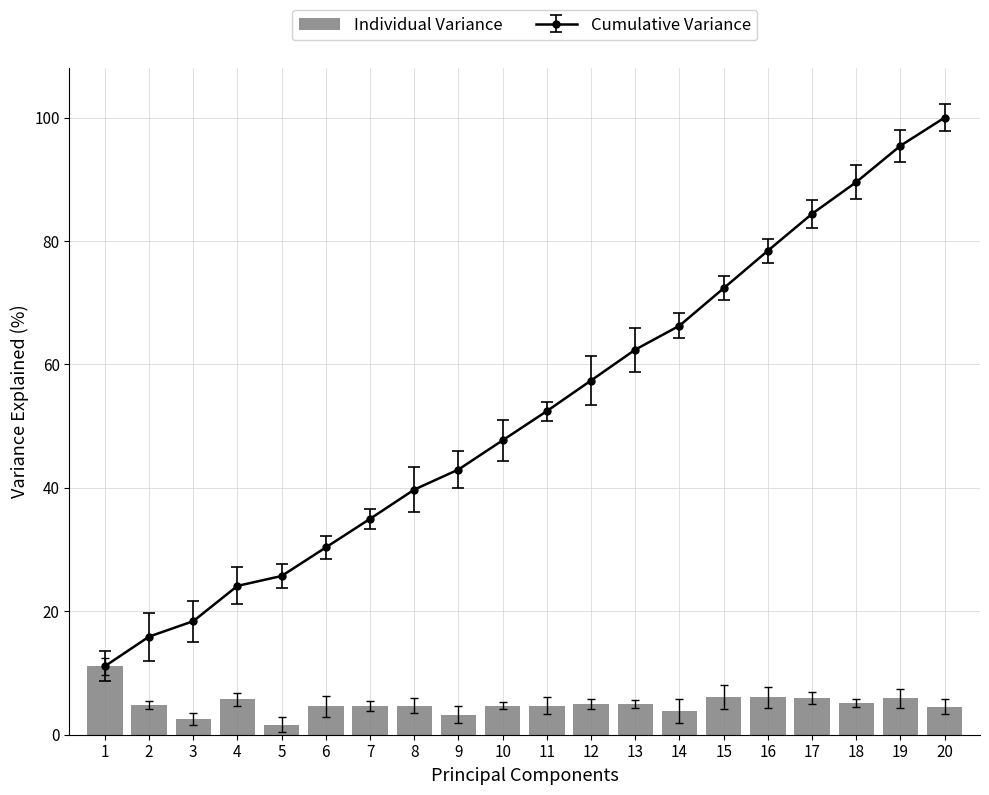

Approximately how many times larger is the value at 15 compared to 9?

1.9